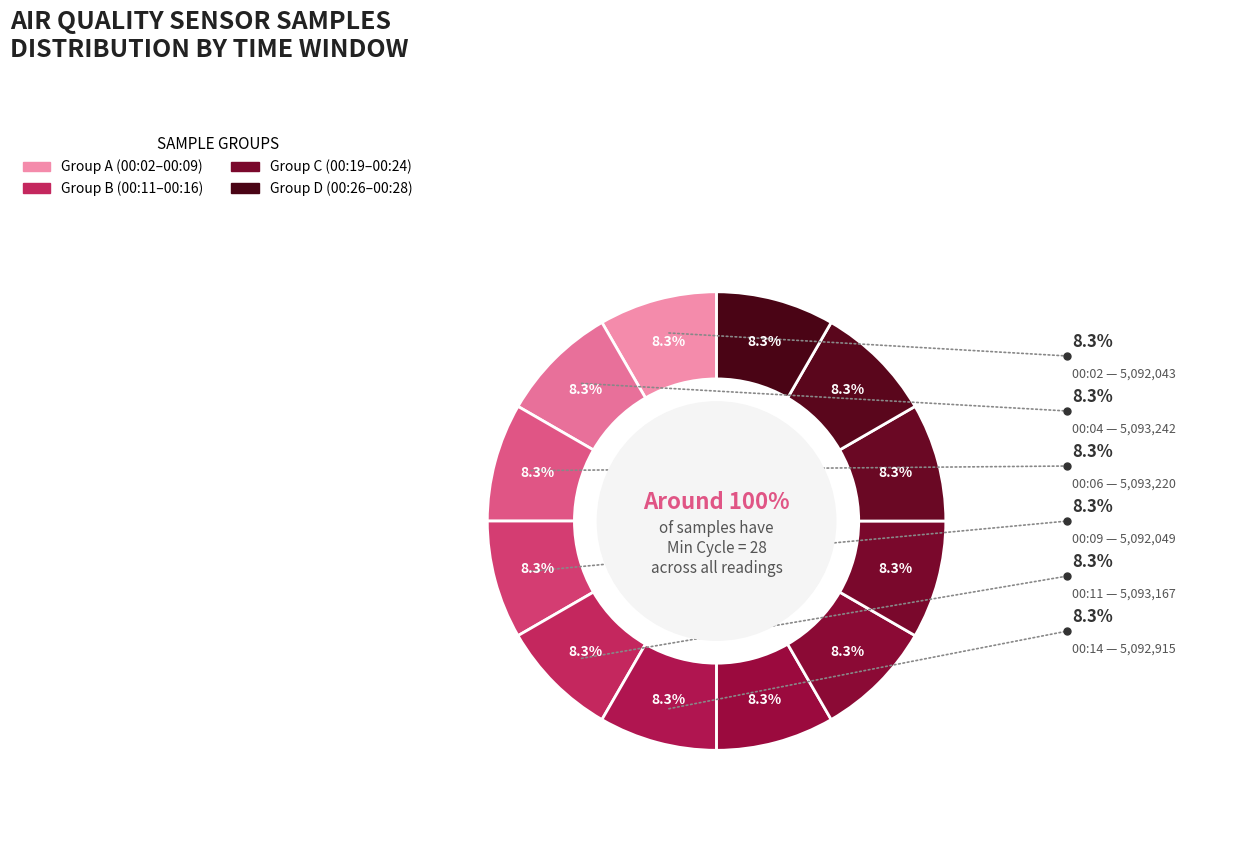

To the nearest percent, what portion does 28 represent?

8%